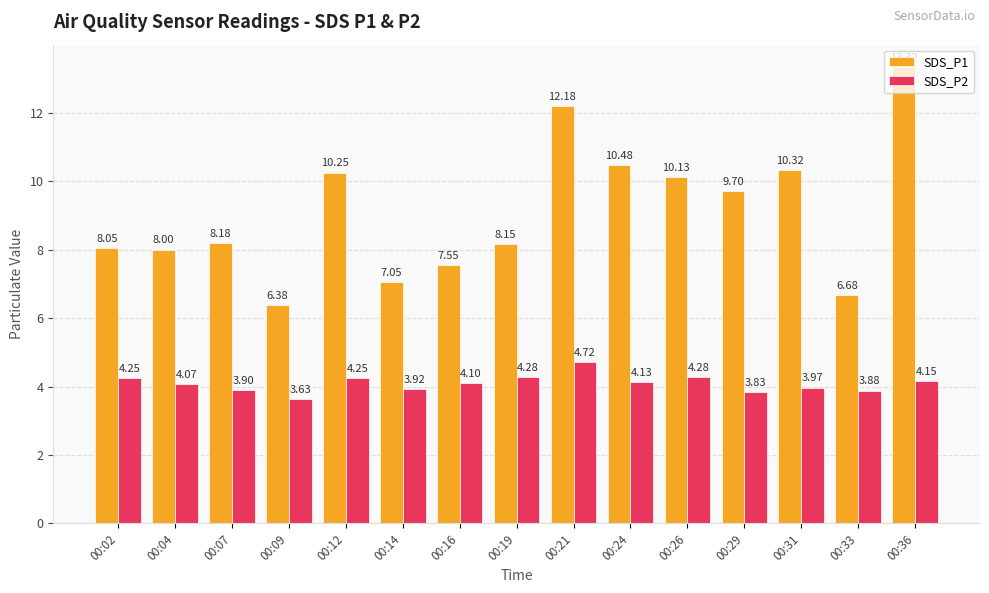

What are all the series names shown in the legend?

SDS_P1, SDS_P2